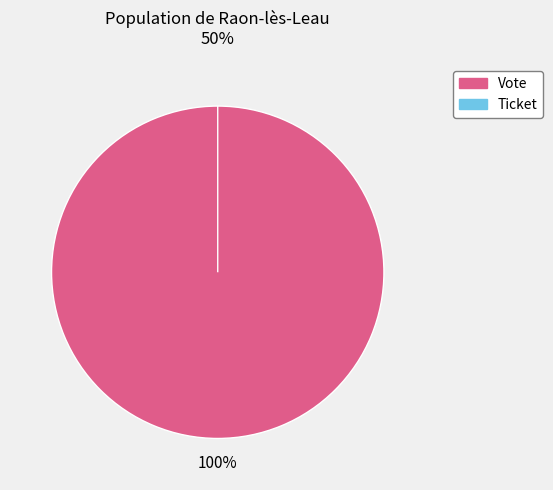

What is the total percentage of Ticket and Vote?

100.0%